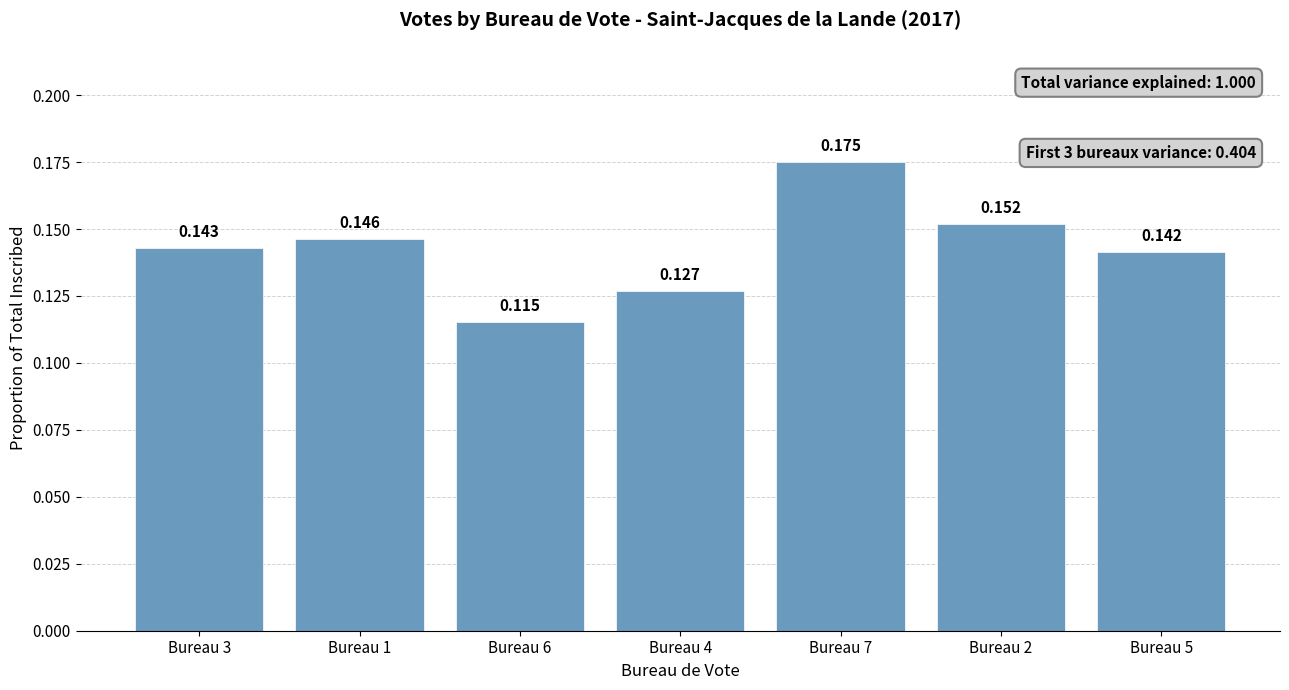

What is the sum of the values at Bureau 4 and Bureau 2?

0.3